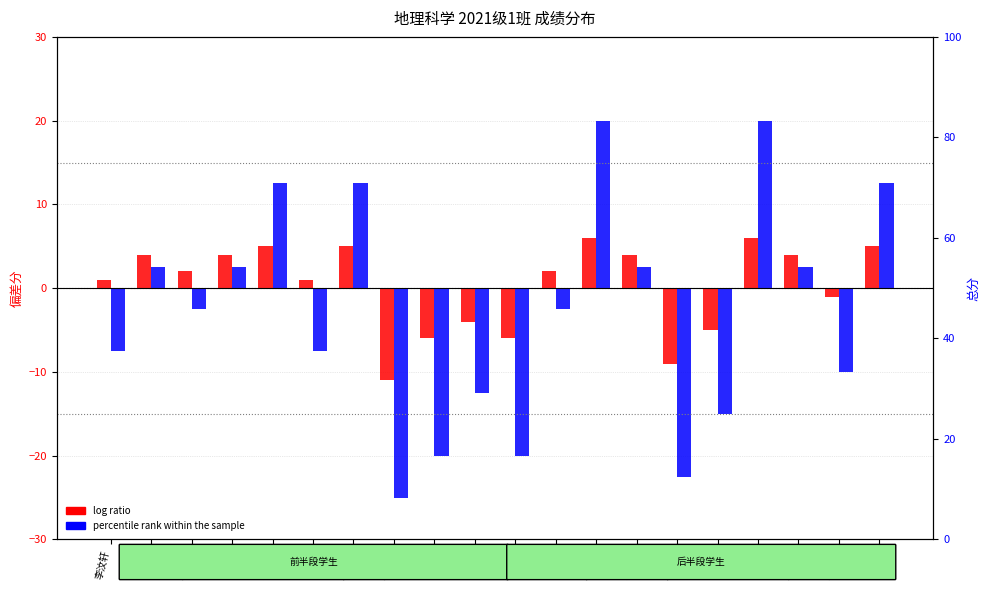

What is the sum of the log ratio values at 成文慧 and 田硕?

1.0